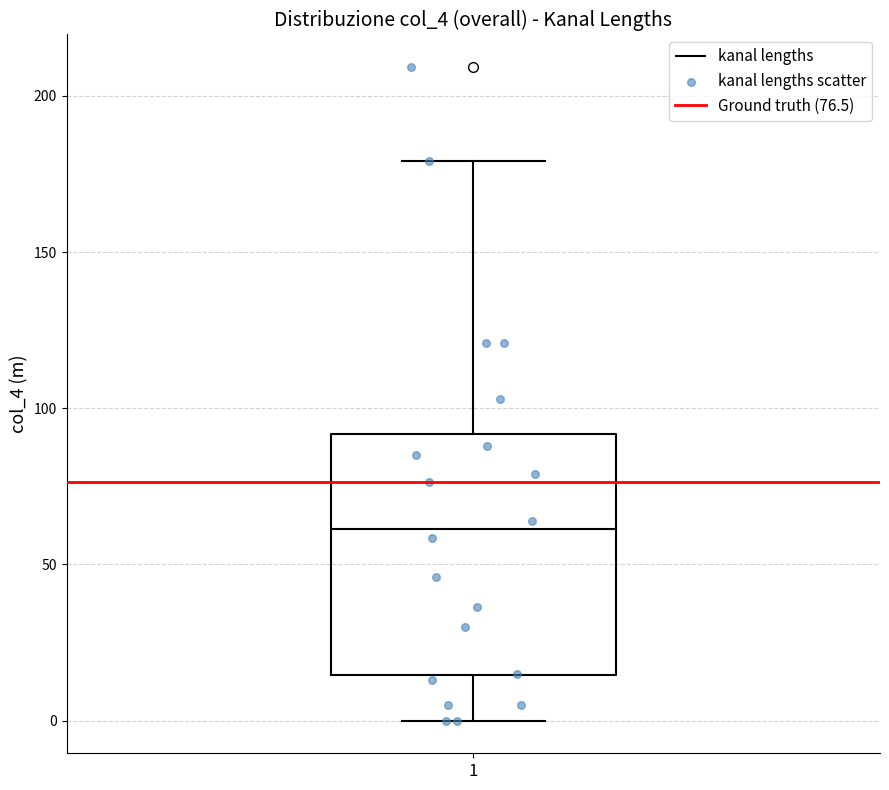

Read this box plot against the y-axis: the position of the median line, the range covered by the box, and the ends of both whiskers. The values are not printed on the chart, so give them approximately, as read against the axis.

median 60, box 15 to 90, whiskers 0 to 180